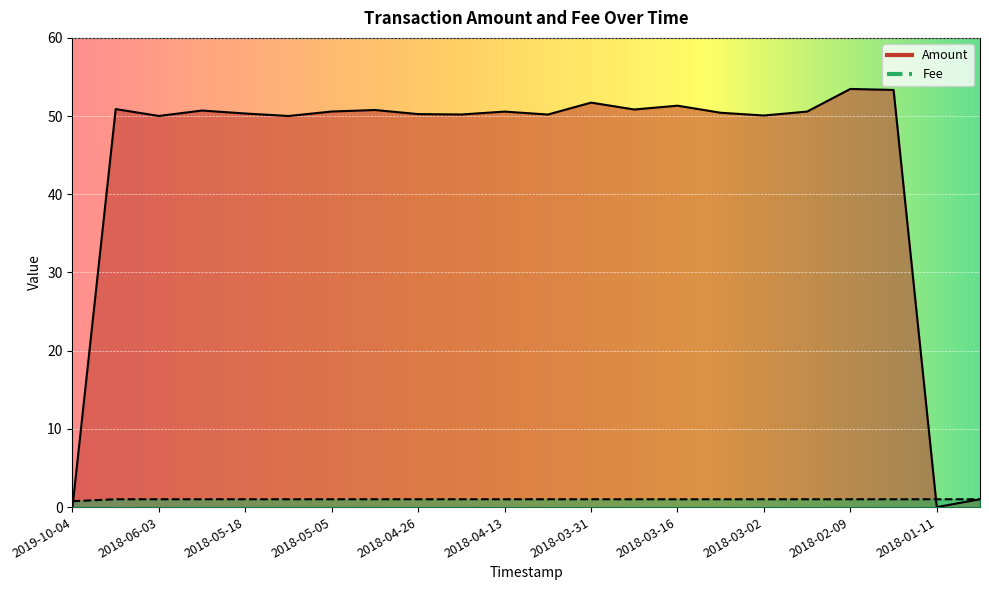

The Amount series shows 19.3 at 2018-02-09. True or false?

False